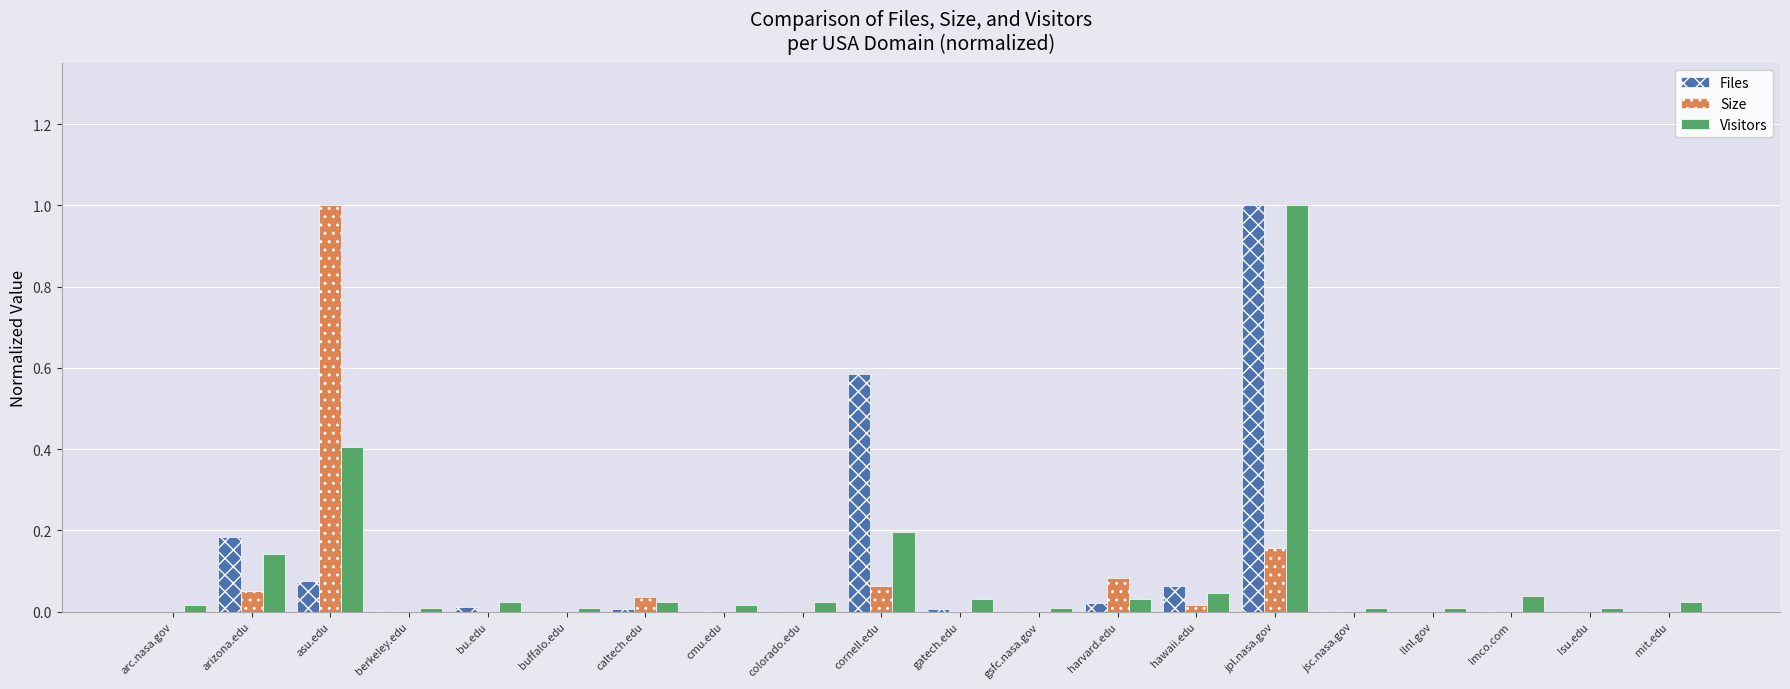

How many categories are shown in the chart?

20